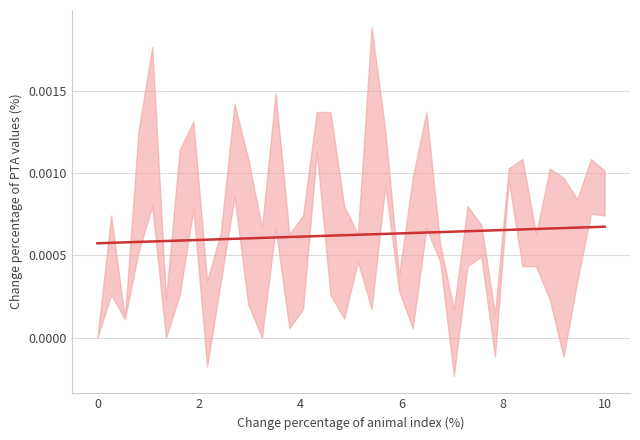

How many lines are shown in the chart?

1